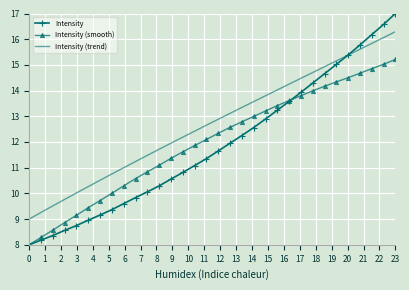

List the series in order of their peak value, highest first.

Intensity, Intensity (trend), Intensity (smooth)